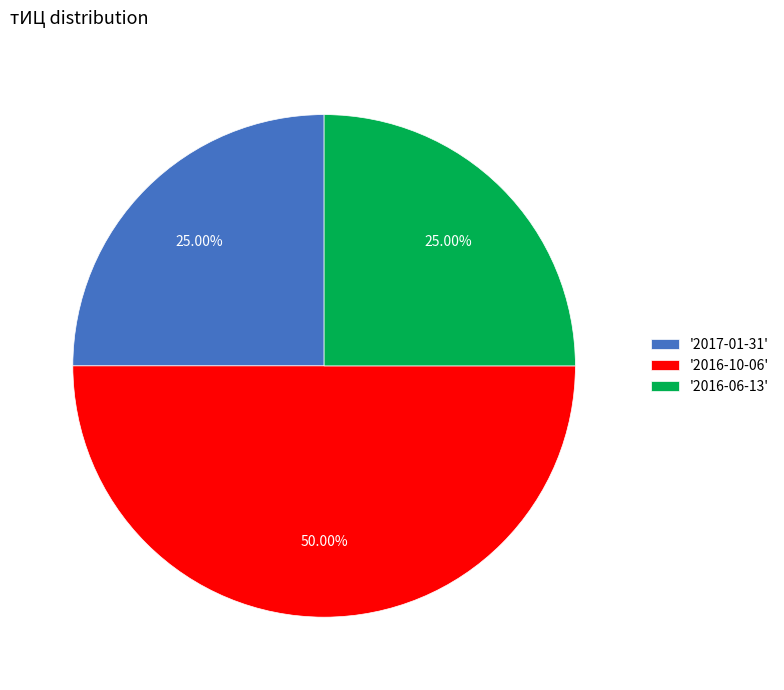

Does '2016-06-13' account for over 50% of the chart?

No